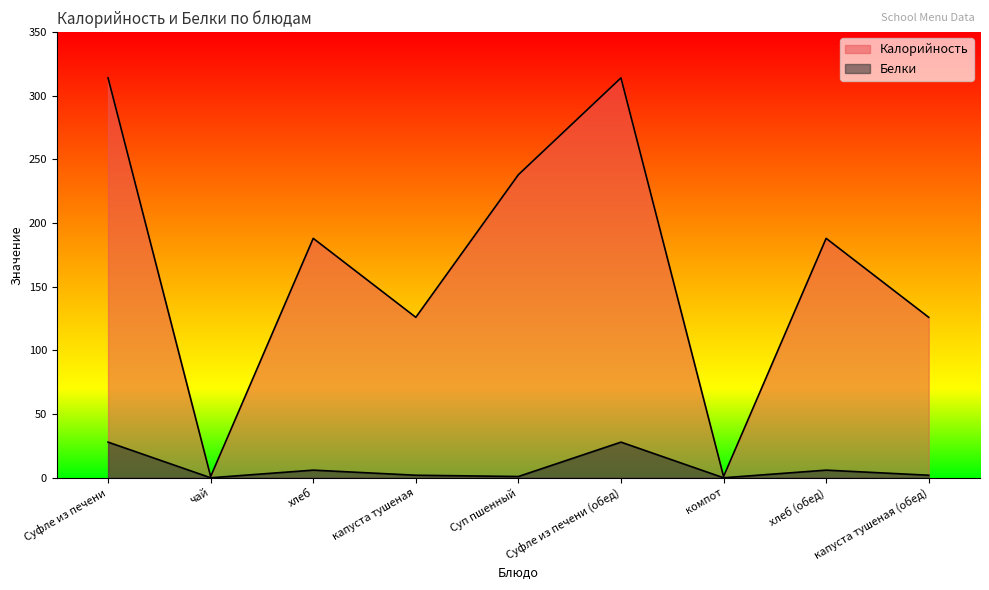

What is the average value of the Калорийность series?

166